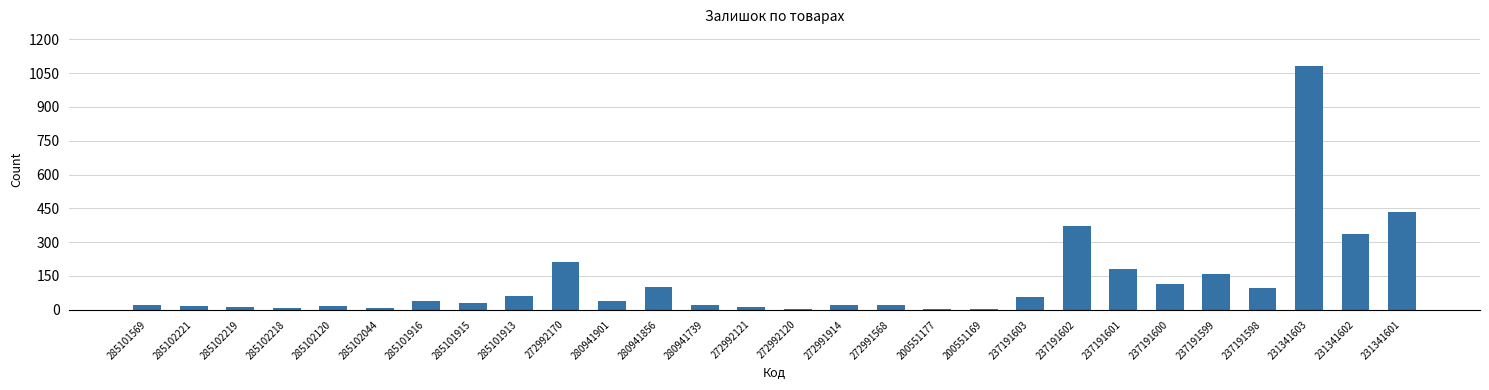

What is the change in value from 272991914 to 237191603?

+34